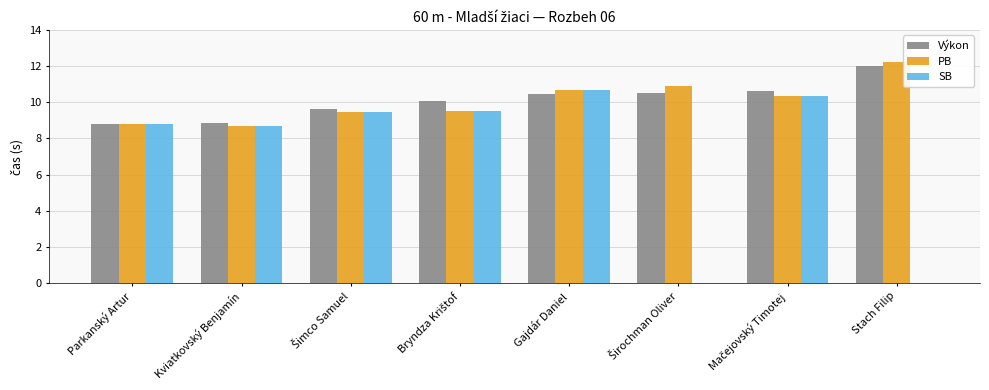

How many data points does each series have?

8